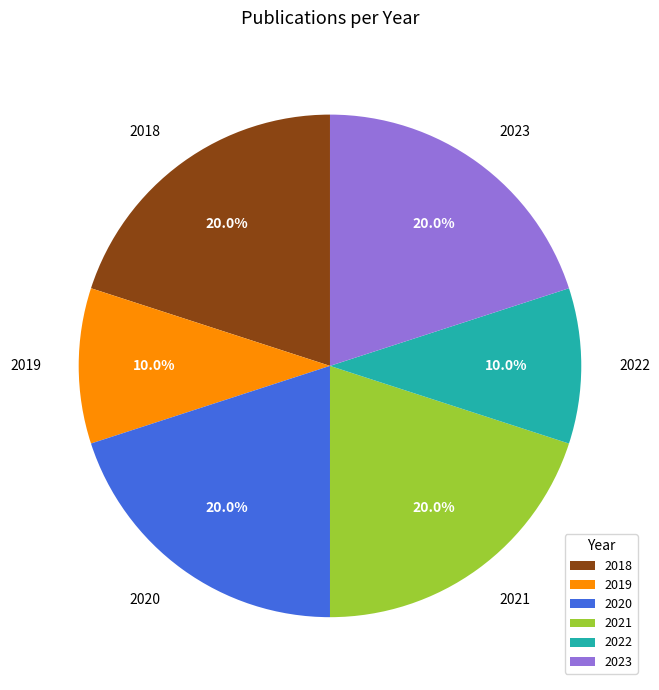

Count the number of slices in the pie.

6